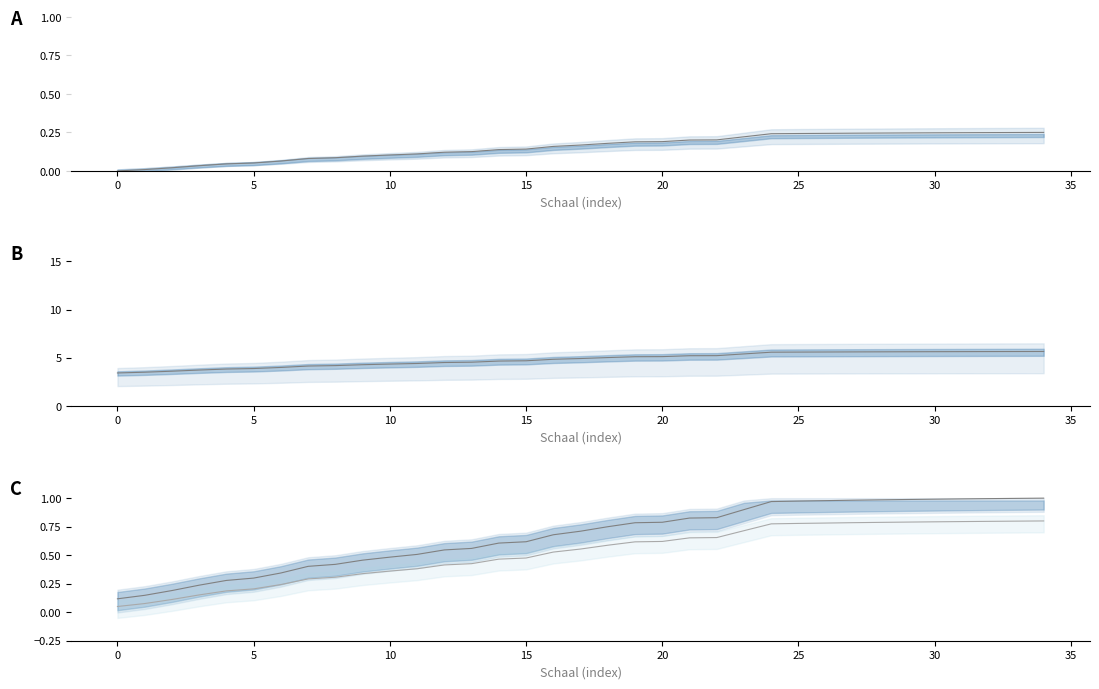

Is this an area chart (filled region under the line)?

No